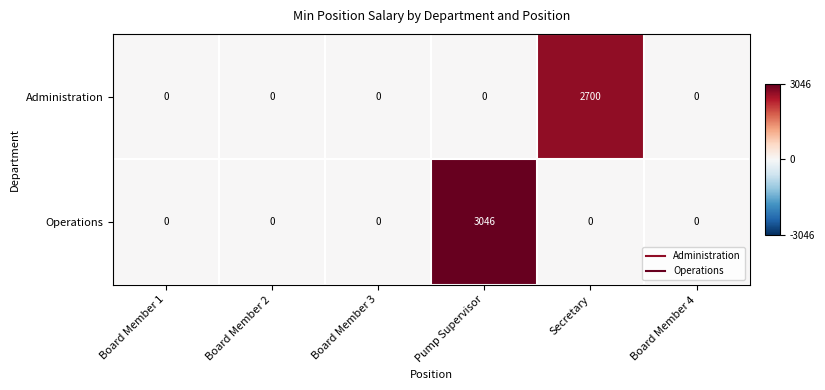

Is it true that Operations equals 3046 at Pump Supervisor?

True